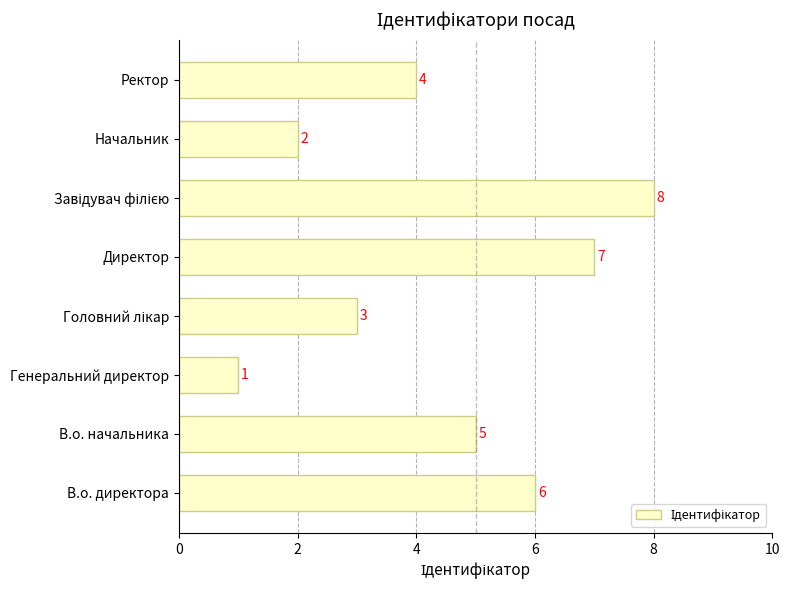

How many values are between 3 and 7?

5